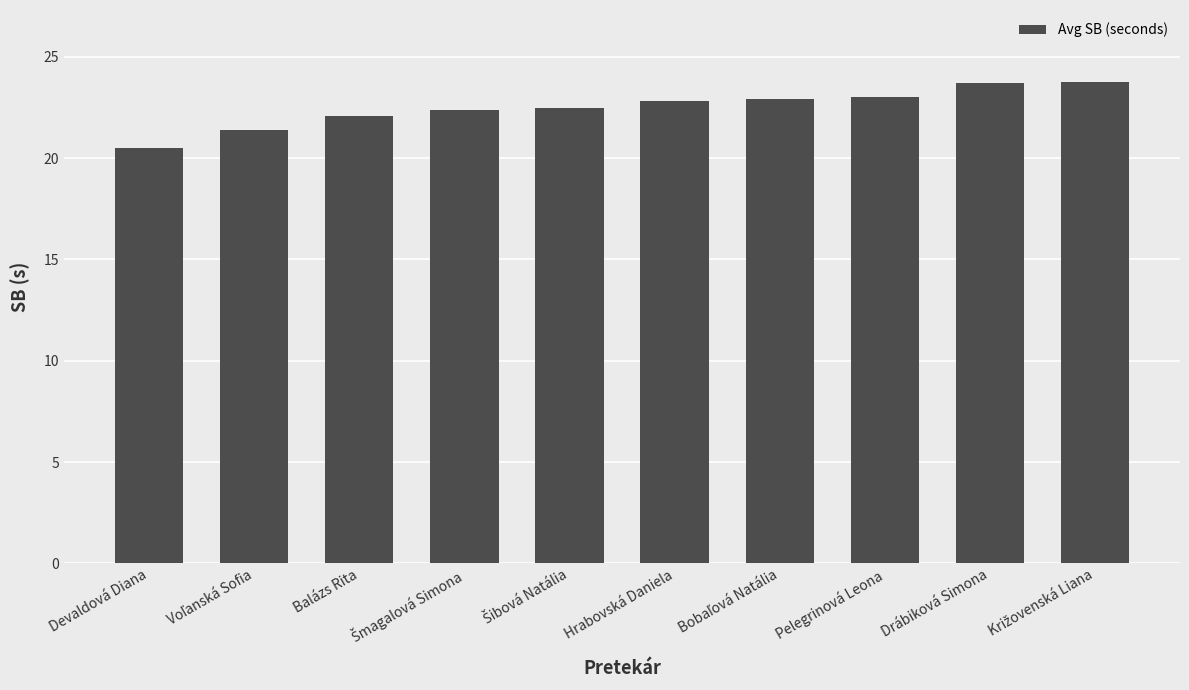

What is the greatest value displayed?

23.8